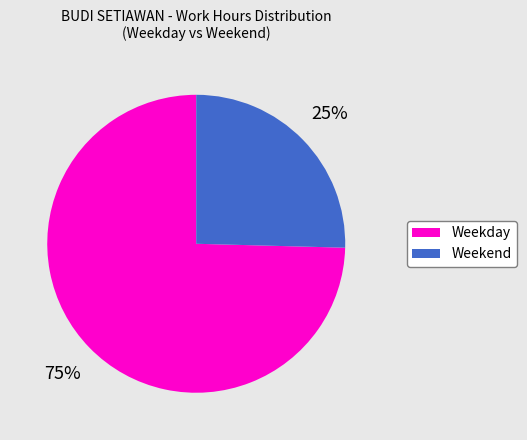

Is there a majority slice in this chart?

Yes